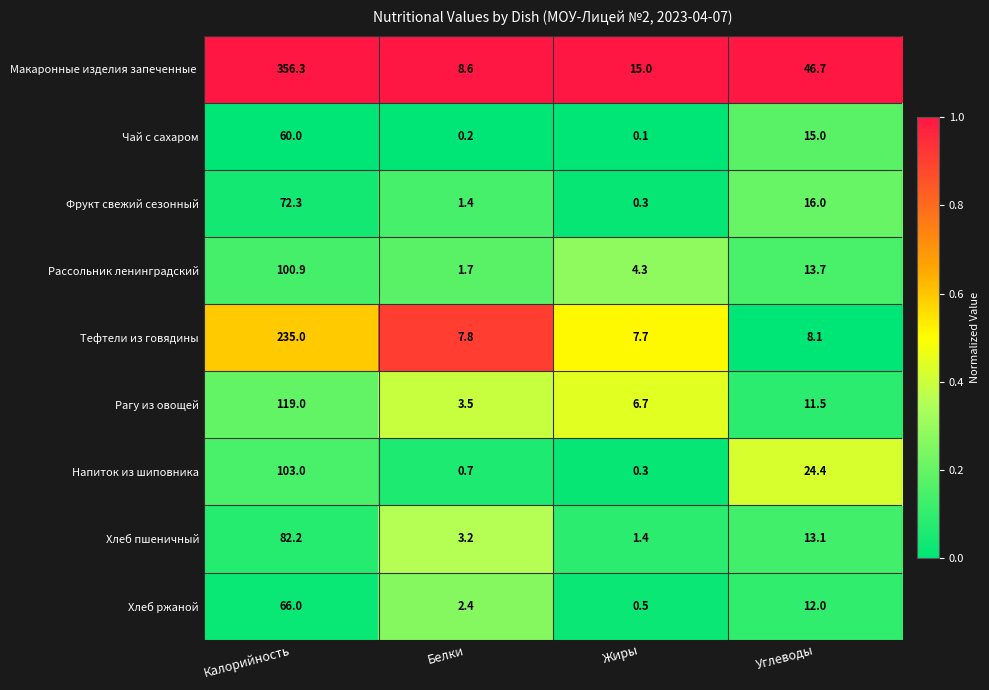

Which label corresponds to the smallest value in the chart?

Жиры